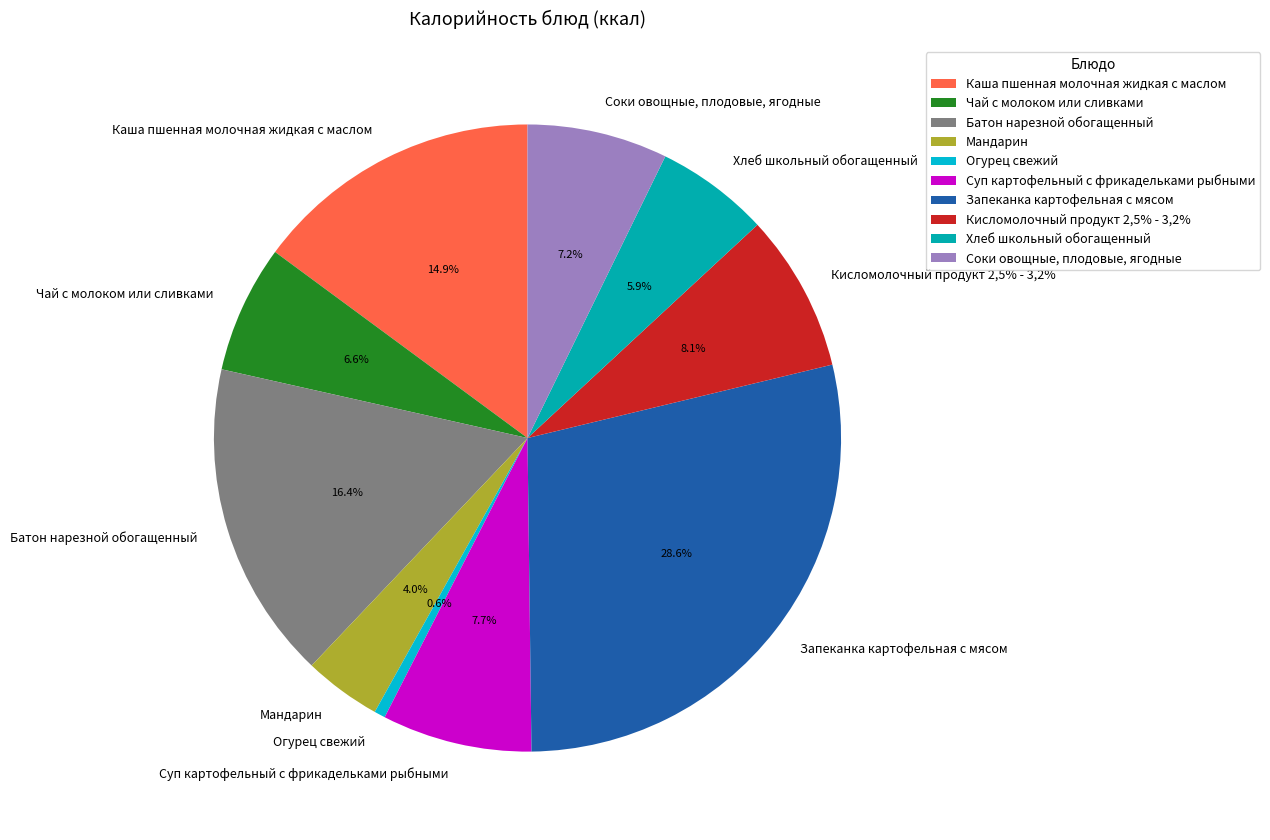

Rank the categories by value from highest to lowest.

Запеканка картофельная с мясом, Батон нарезной обогащенный, Каша пшенная молочная жидкая с маслом, Кисломолочный продукт 2,5% - 3,2%, Суп картофельный с фрикадельками рыбными, Соки овощные, плодовые, ягодные, Чай с молоком или сливками, Хлеб школьный обогащенный, Мандарин, Огурец свежий